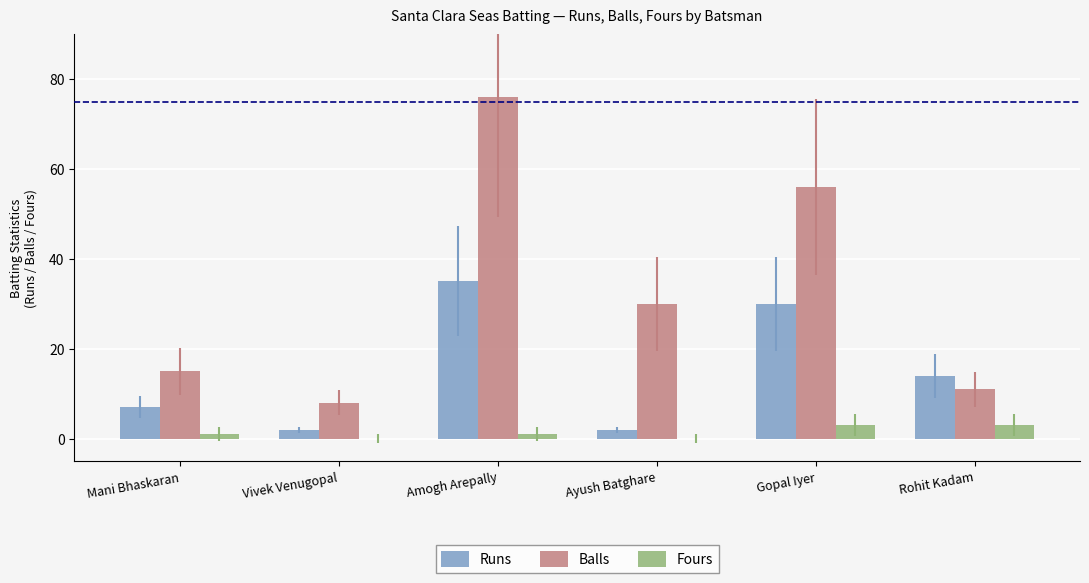

How many categories are shown in the chart?

6